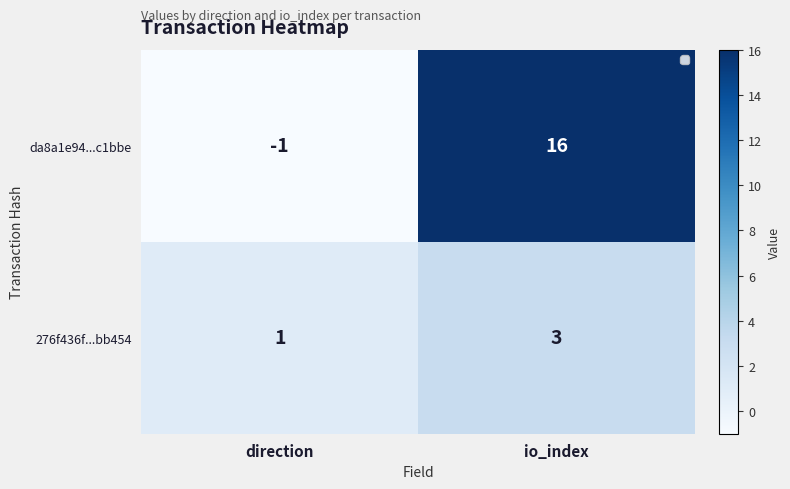

How many series are shown in this chart?

2